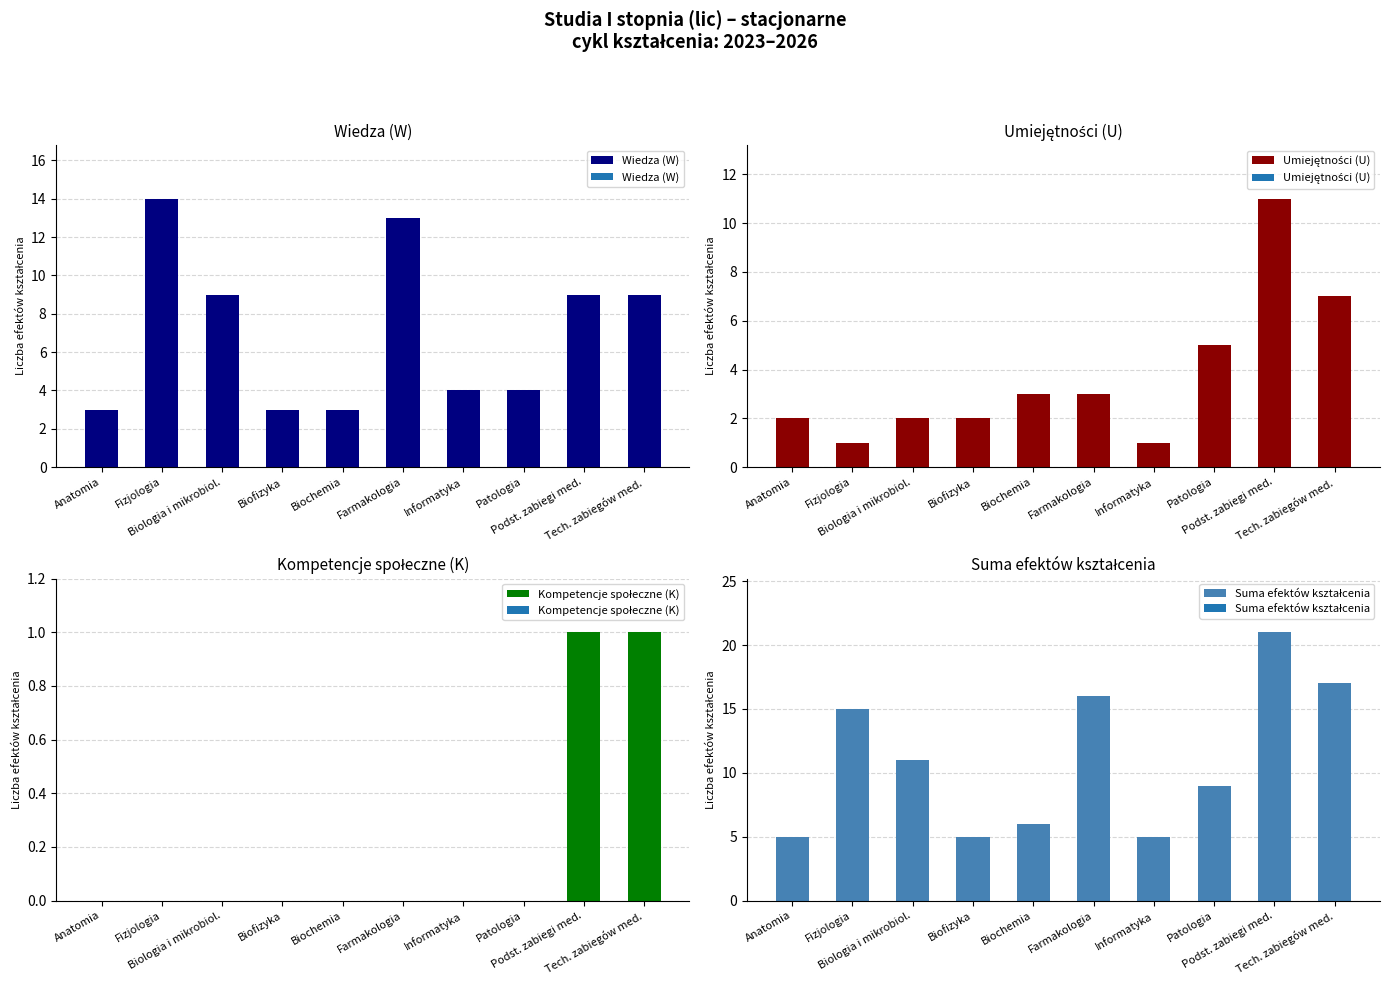

Are the bars grouped side by side (vs. stacked)?

Yes